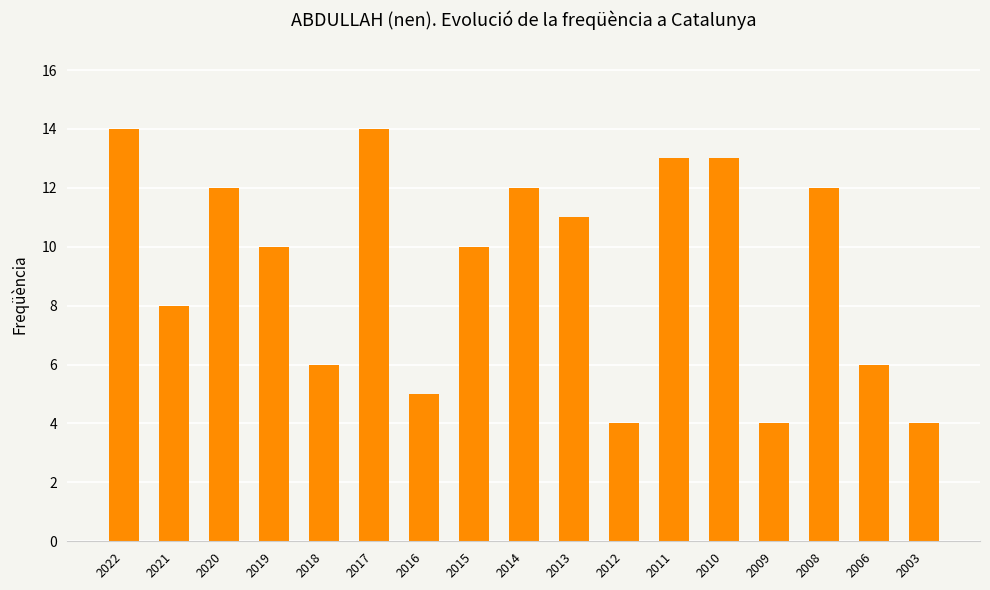

What is the difference between the maximum and minimum values?

10